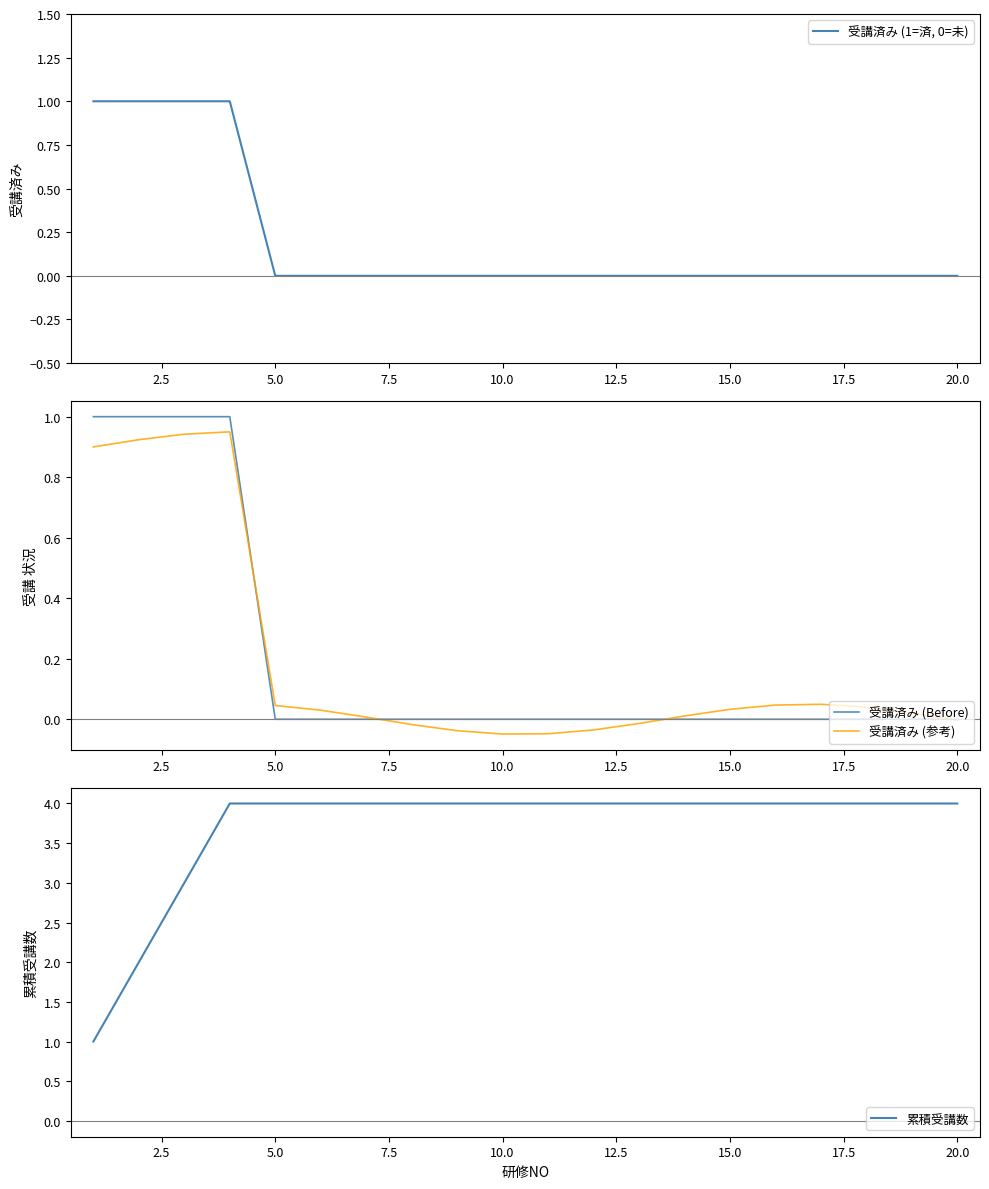

What are all the series names shown in the legend?

受講済み (1=済, 0=未), 受講済み (Before), 受講済み (参考), 累積受講数